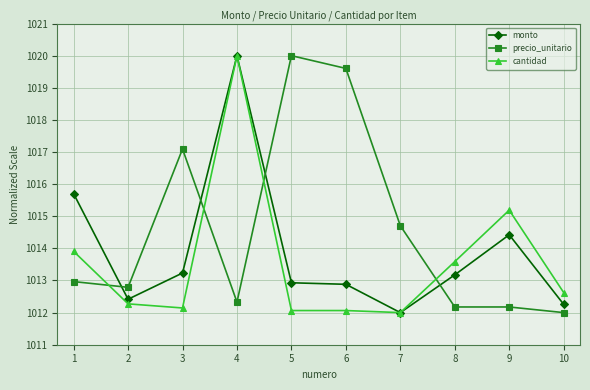

At which category is the sum across all series the highest?

4